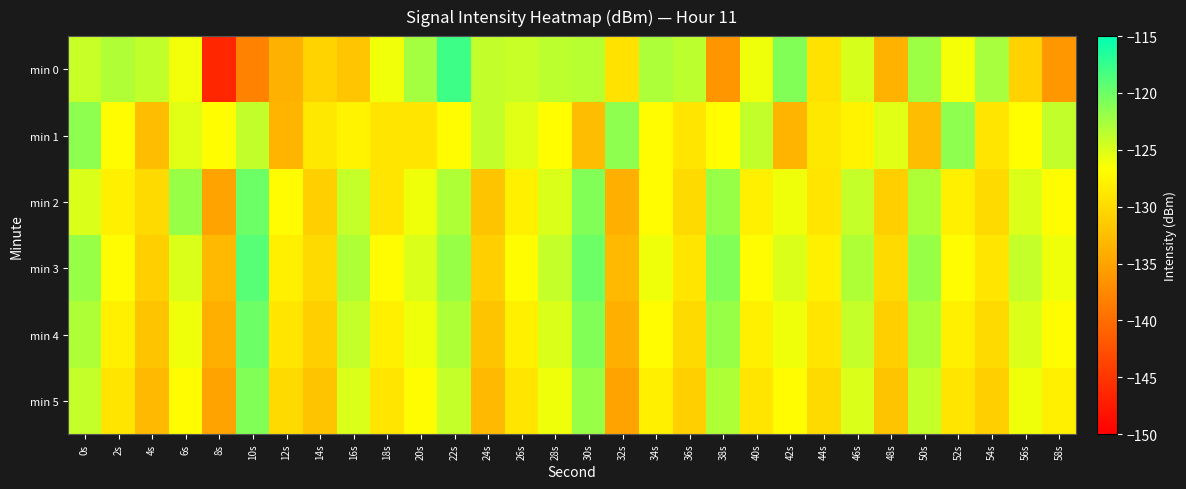

What is the spread (max minus min) of values at 48s?

8.4